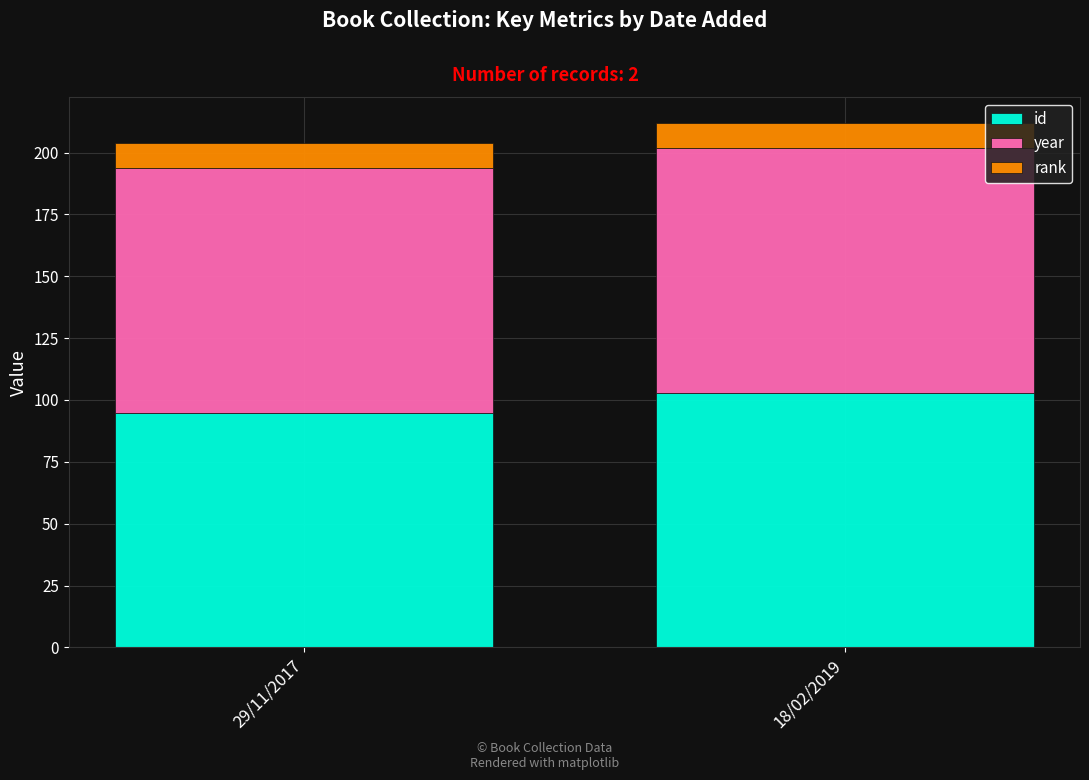

What is the sum of all id values?

197.3